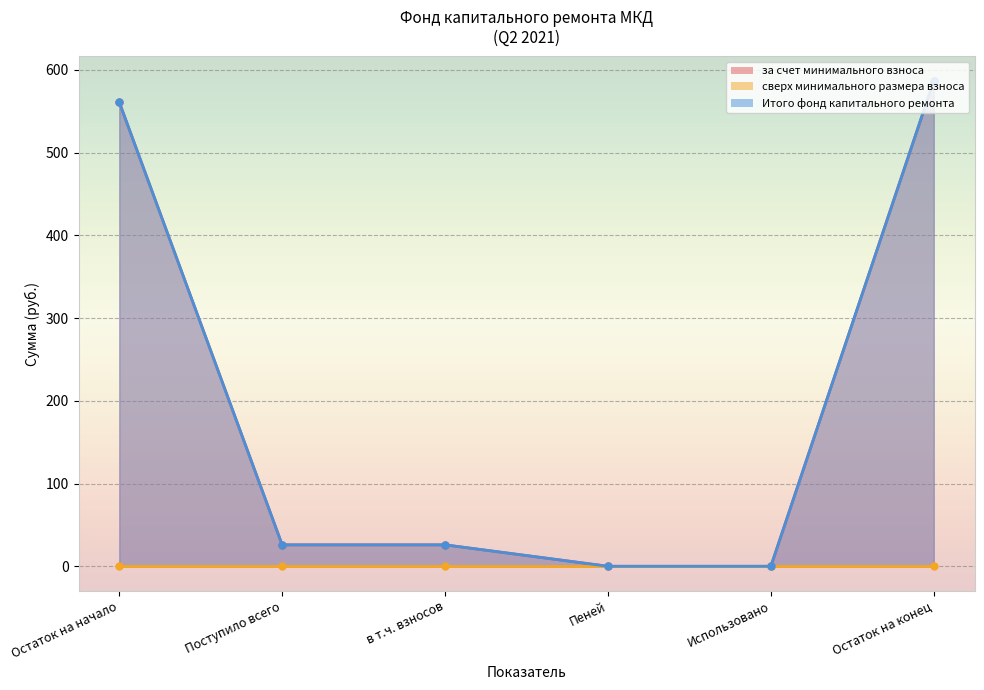

Is it true that за счет минимального взноса equals 587.0 at Остаток на конец?

True